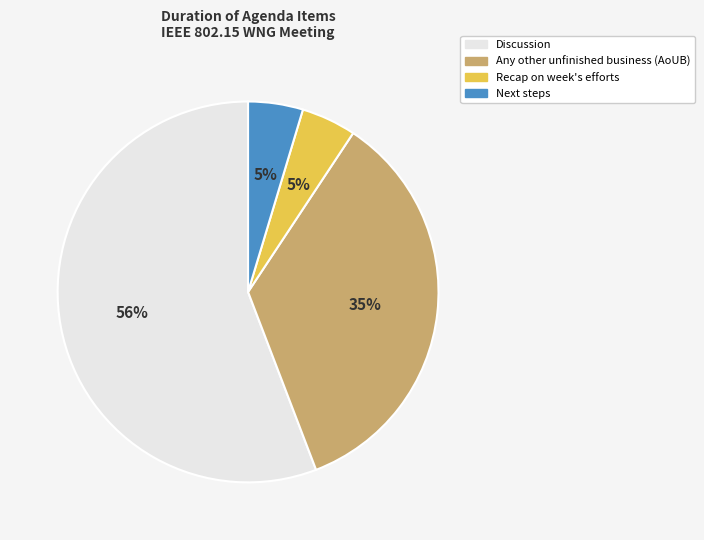

How many slices are in this pie chart?

4